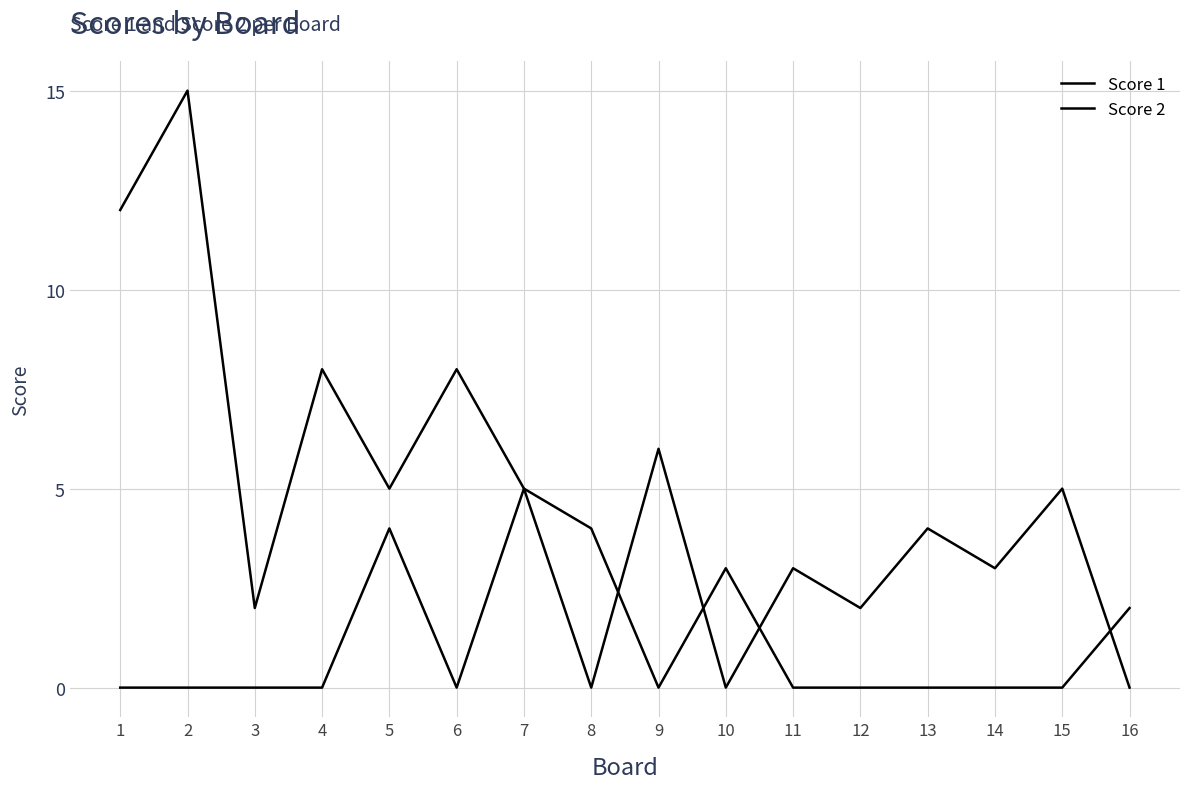

After their last crossing, which series has the higher values: Score 2 or Score 1?

Score 1